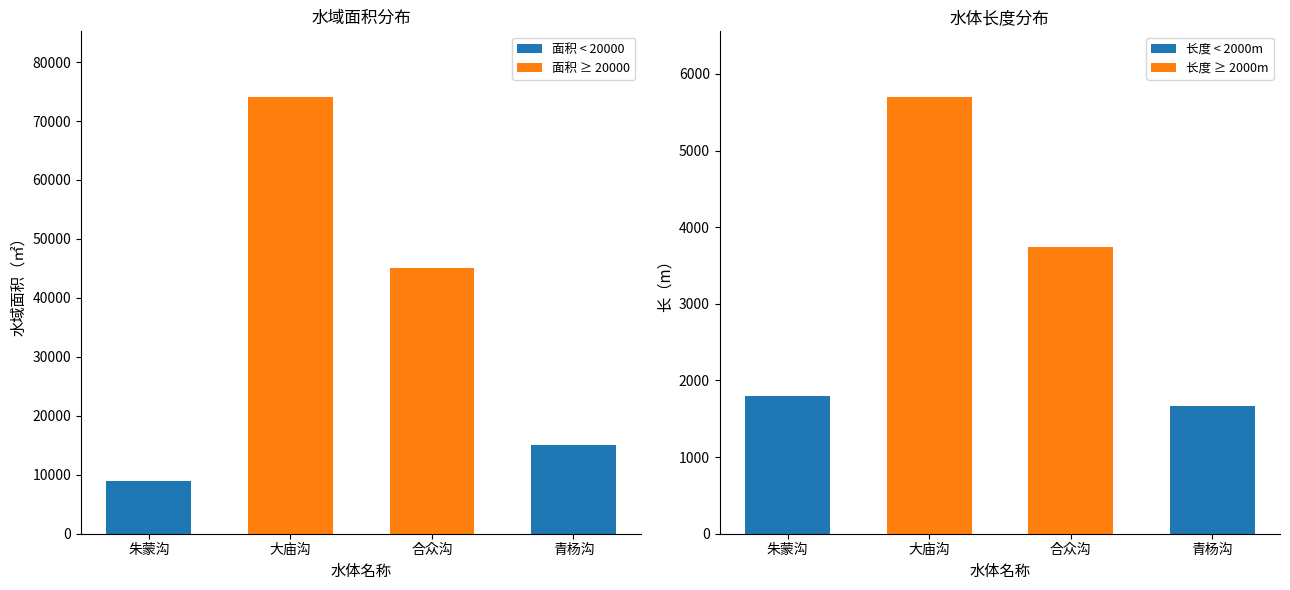

True or false: 长（m） has a value of 940 at 青杨沟.

False